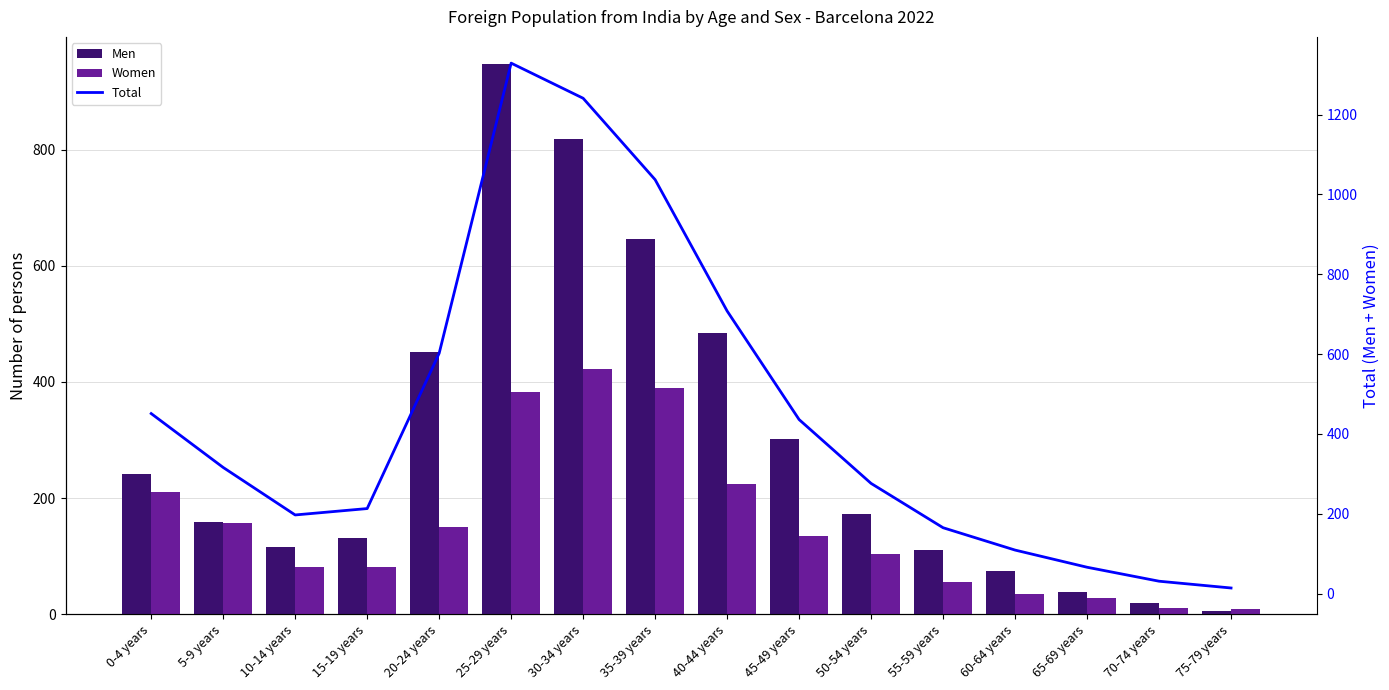

What is the sum of the Women values at 15-19 years and 75-79 years?

90